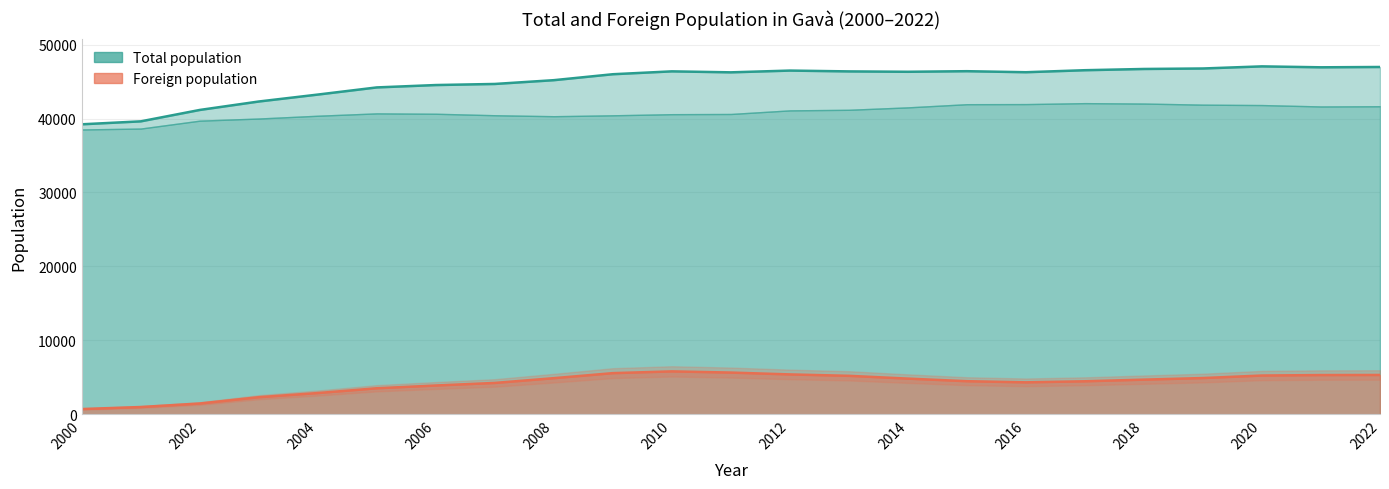

Rank the series by their average value, from highest to lowest.

Total population, Foreign population